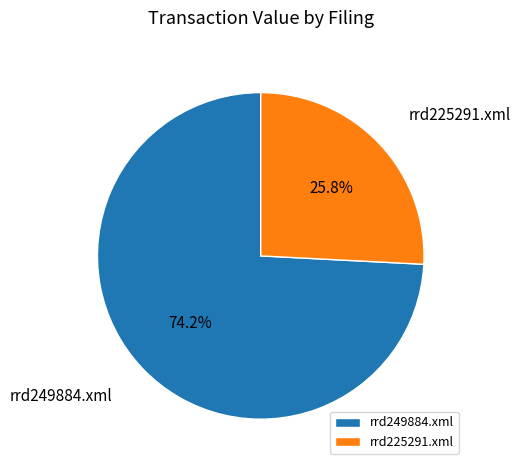

To the nearest percent, what is the difference between the largest and smallest slice percentages?

48%